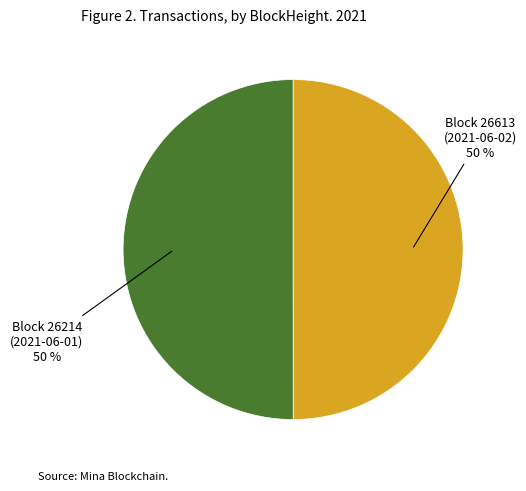

To the nearest percent, what is the average slice percentage?

50%